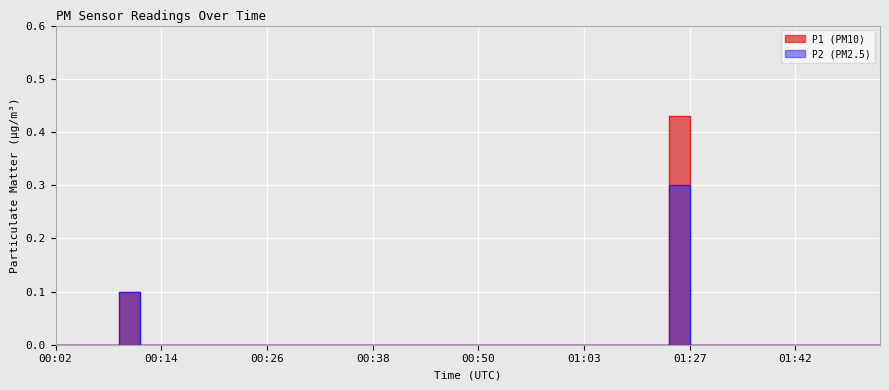

How many data points in P1 are above 0?

2